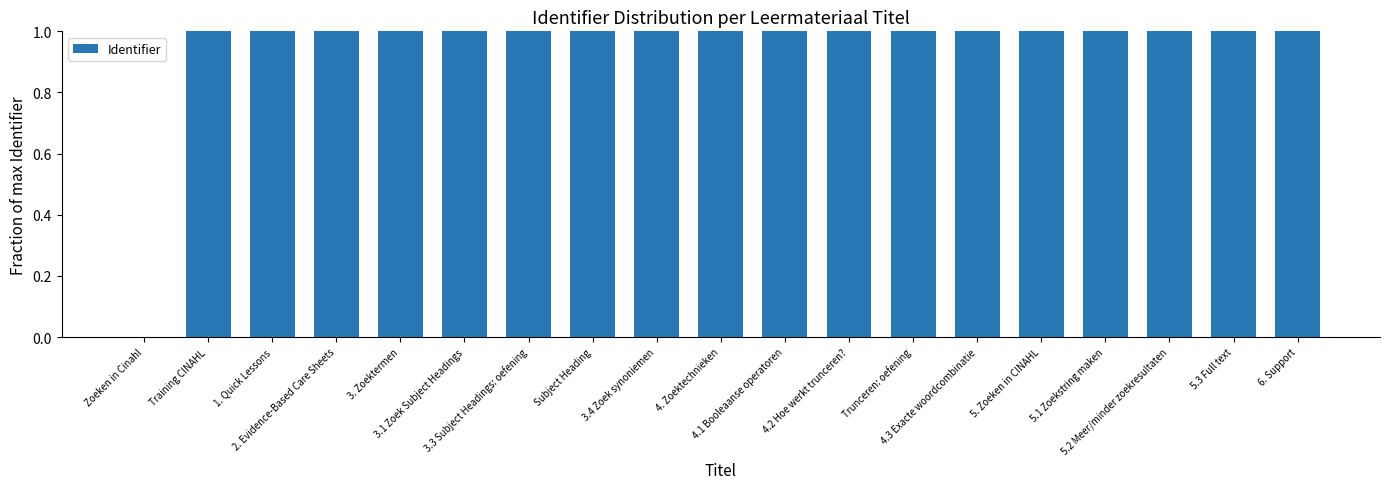

What is the sum of all values?

18.0